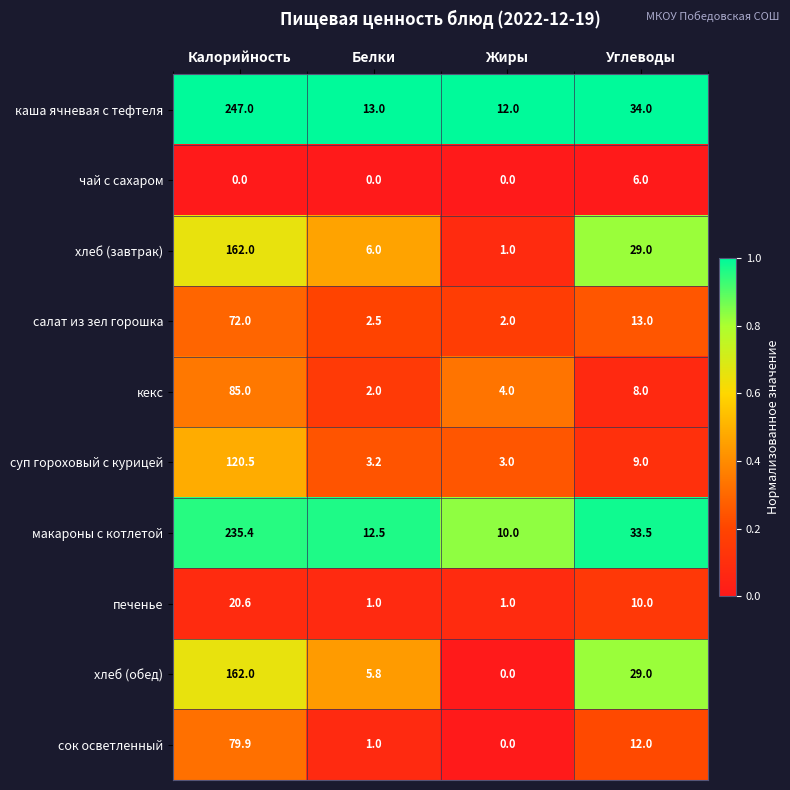

Is it true that чай с сахаром equals 1.5 at Углеводы?

False